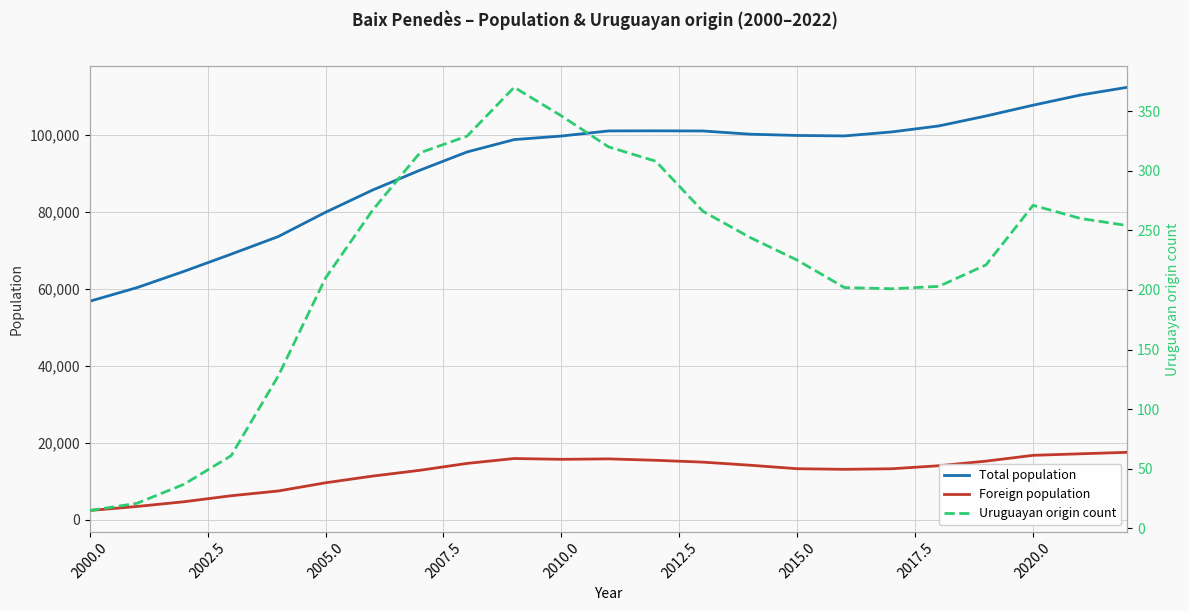

Is this an area chart (filled region under the line)?

No